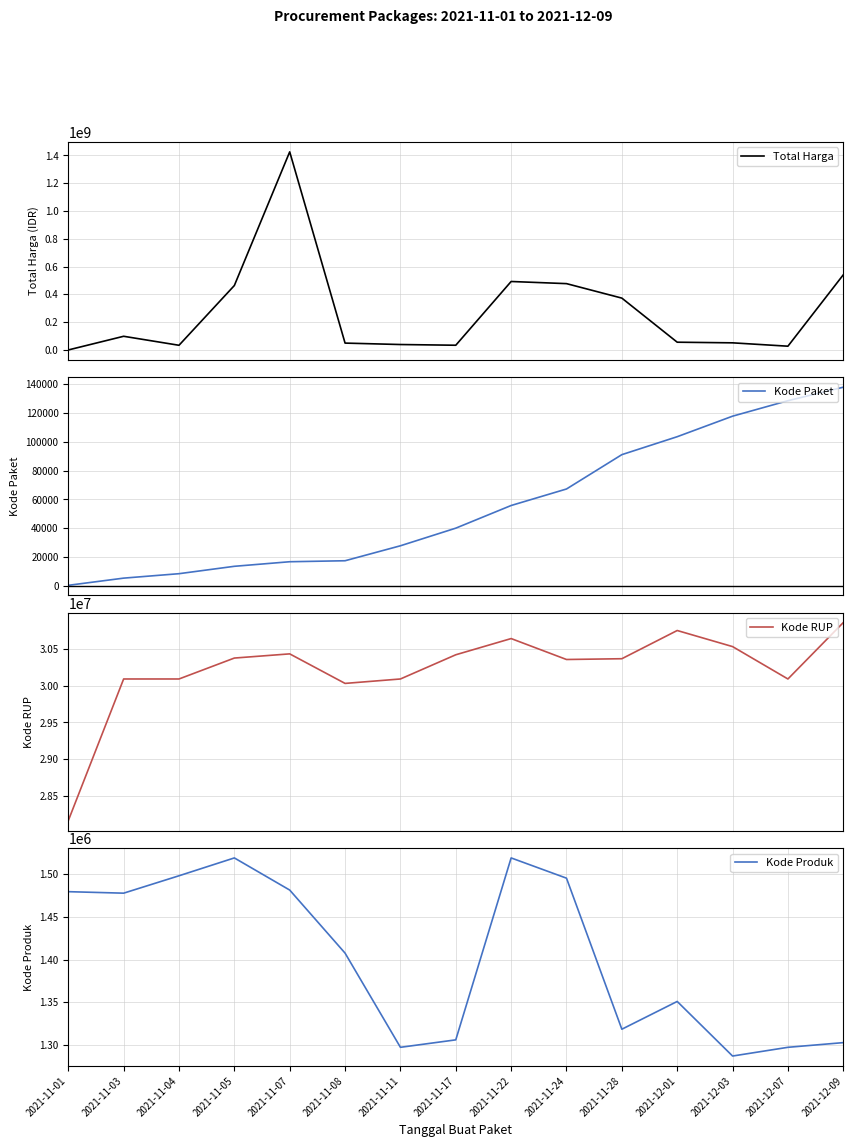

Reading left to right, transcribe all the data shown in this chart.

Total Harga: 2021-11-01=333600	2021-11-03=98772570	2021-11-04=34000000	2021-11-05=464002100	2021-11-07=1425867900	2021-11-08=49730040	2021-11-11=39440000	2021-11-17=34292000	2021-11-22=493000000	2021-11-24=477600000	2021-11-28=373404000	2021-12-01=56152800	2021-12-03=51601000	2021-12-07=27412000	2021-12-09=541071000
Kode Paket: 2021-11-01=464	2021-11-03=5449	2021-11-04=8530	2021-11-05=13652	2021-11-07=16823	2021-11-08=17509	2021-11-11=27891	2021-11-17=40112	2021-11-22=55826	2021-11-24=67279	2021-11-28=91101	2021-12-01=103541	2021-12-03=117783	2021-12-07=128516	2021-12-09=137876
Kode RUP: 2021-11-01=28171087	2021-11-03=30089034	2021-11-04=30089034	2021-11-05=30372232	2021-11-07=30428912	2021-11-08=30029068	2021-11-11=30089034	2021-11-17=30416731	2021-11-22=30636058	2021-11-24=30352738	2021-11-28=30363247	2021-12-01=30745112	2021-12-03=30527421	2021-12-07=30089034	2021-12-09=30852642
Kode Produk: 2021-11-01=1479674	2021-11-03=1477921	2021-11-04=1498322	2021-11-05=1519264	2021-11-07=1481562	2021-11-08=1407595	2021-11-11=1297110	2021-11-17=1305852	2021-11-22=1519260	2021-11-24=1495514	2021-11-28=1318333	2021-12-01=1350905	2021-12-03=1286873	2021-12-07=1297110	2021-12-09=1302598